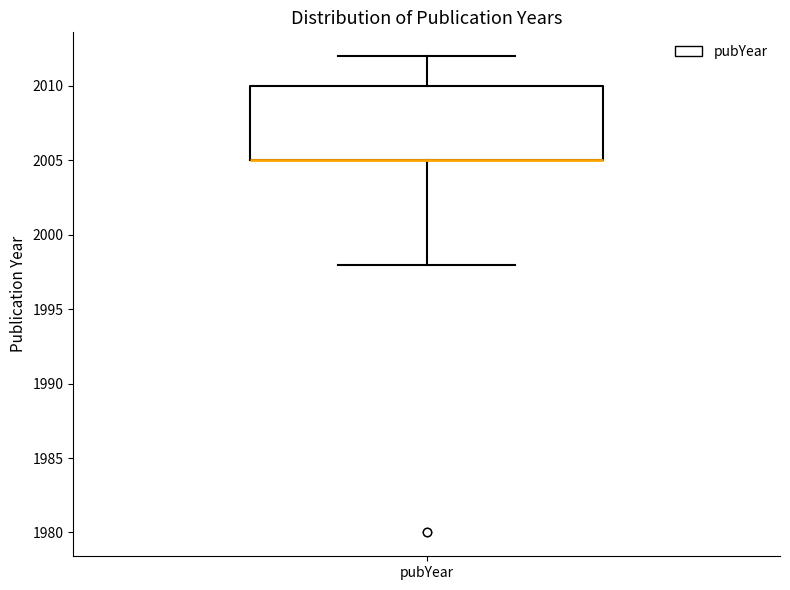

Read this box plot against the y-axis: the position of the median line, the range covered by the box, and the ends of both whiskers. The values are not printed on the chart, so give them approximately, as read against the axis.

median 2005 (drawn on the box's lower edge), box 2005 to 2010, whiskers 1998 to 2012